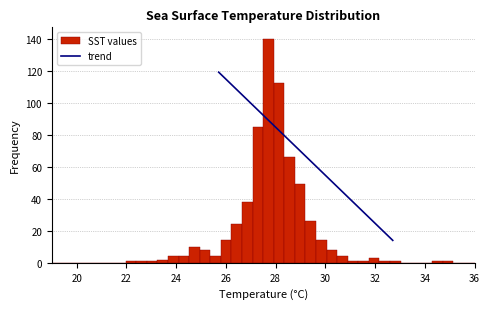

Around what value on the x-axis is the tallest bar? Give the approximate position of its centre, as read against the axis.

27.8